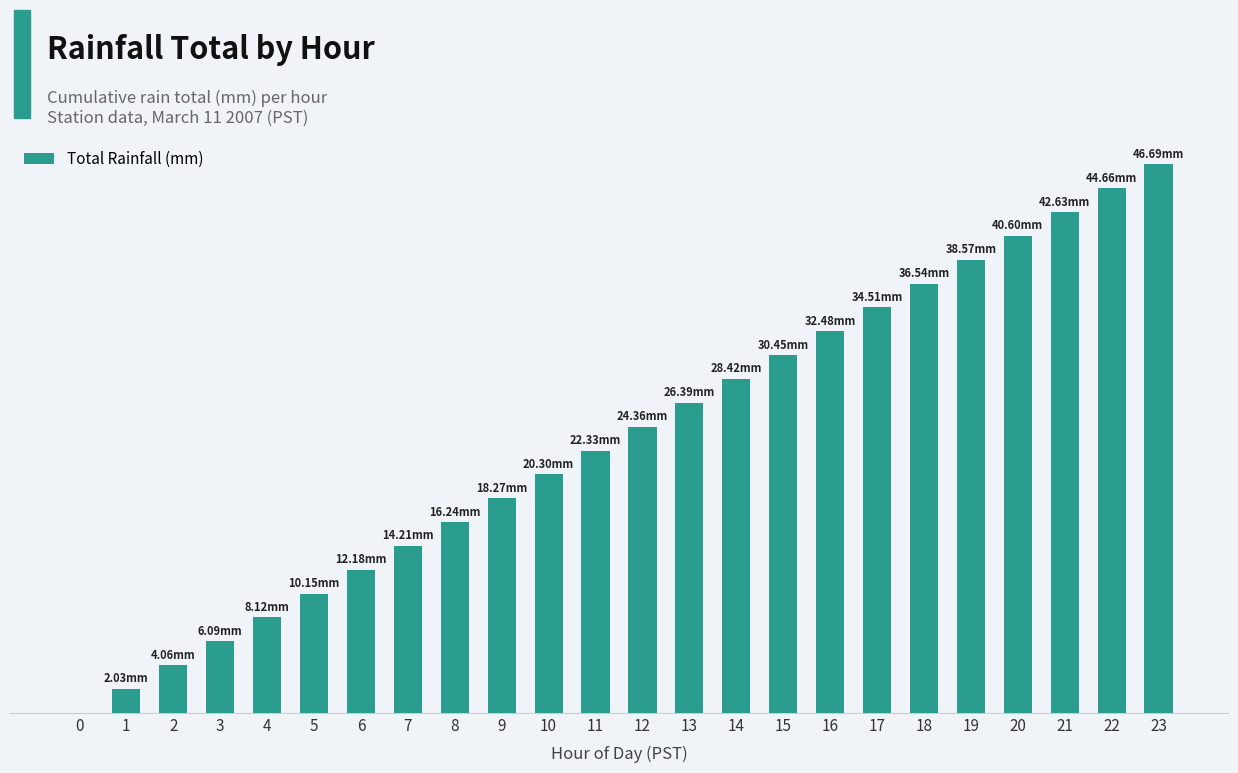

What is the value of the 8th bar from the left?

14.2